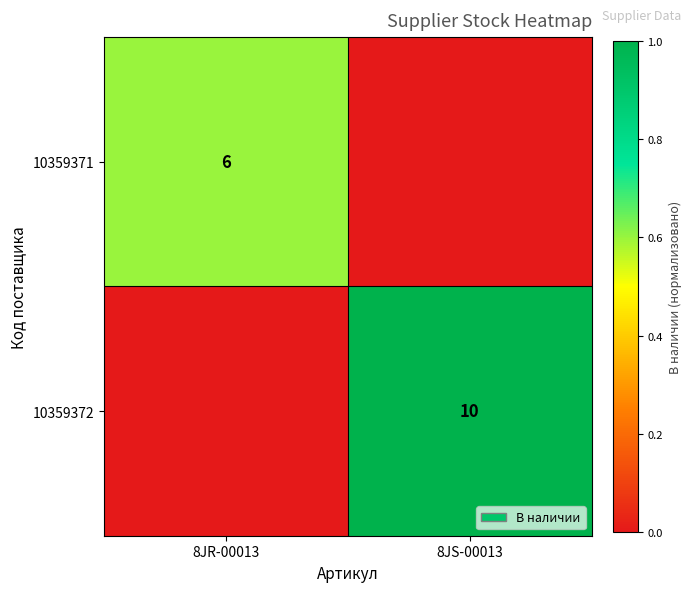

Which category has the highest value across all series?

8JS-00013